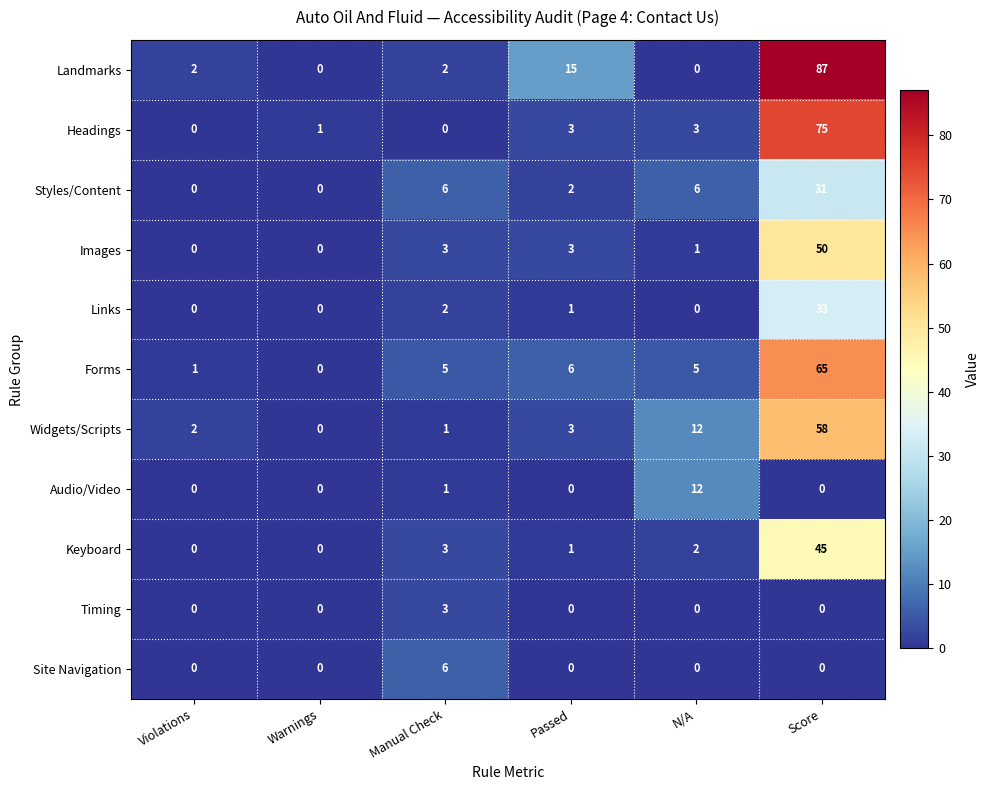

The value of Headings at Violations is 0. True or false?

True